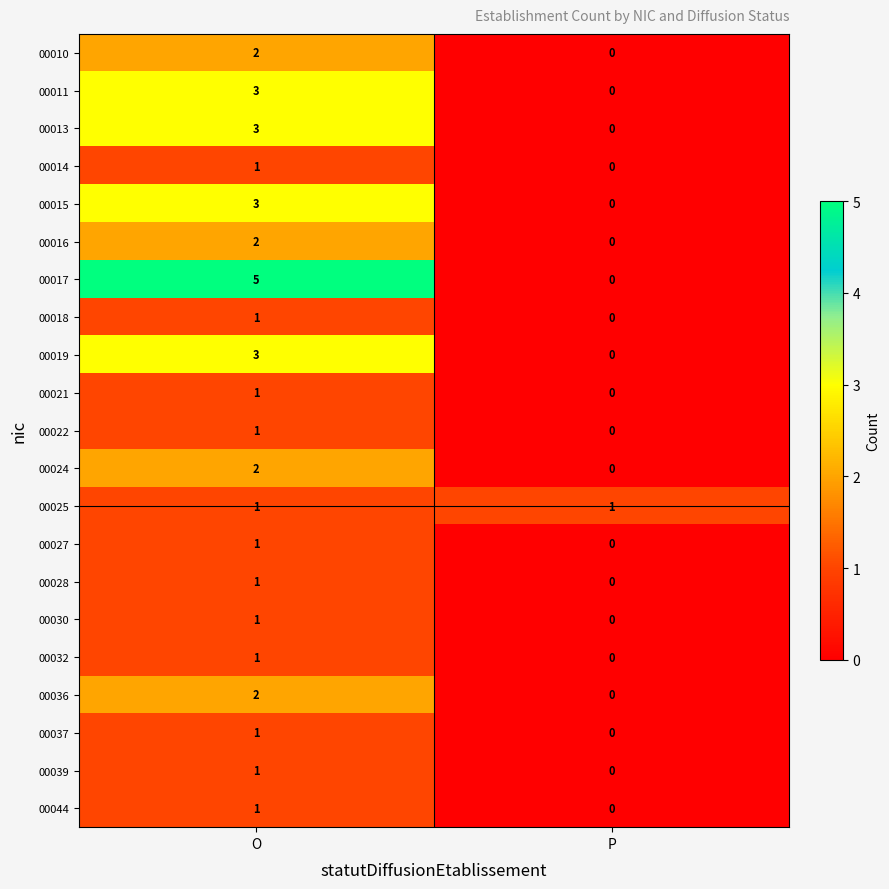

The 00028 series shows 1 at O. True or false?

True